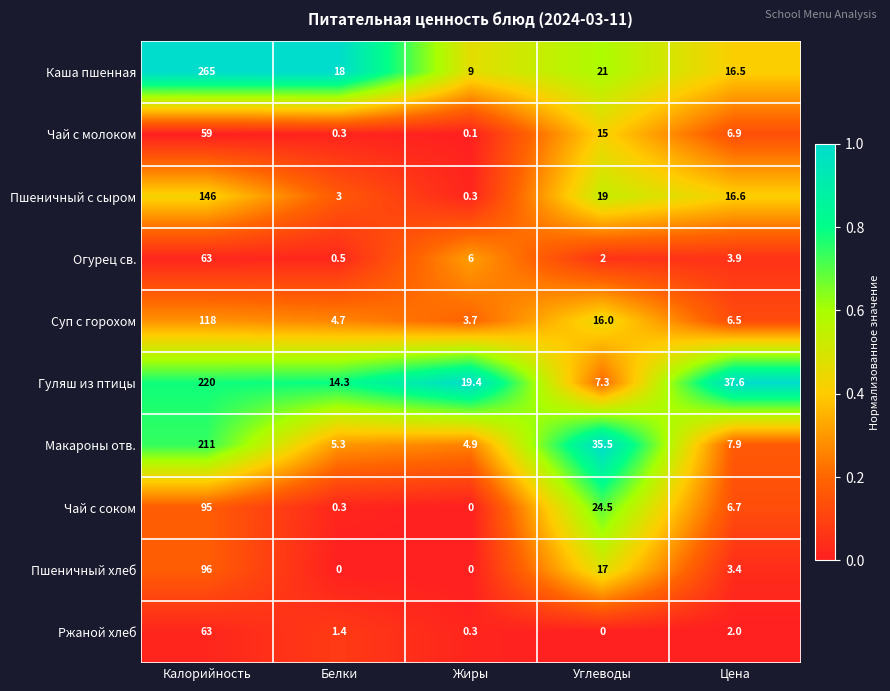

Which series changed the most between Жиры and Цена?

Гуляш из птицы